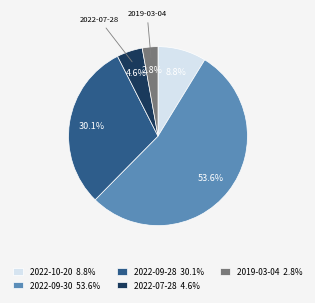

What is the majority slice?

2022-09-30